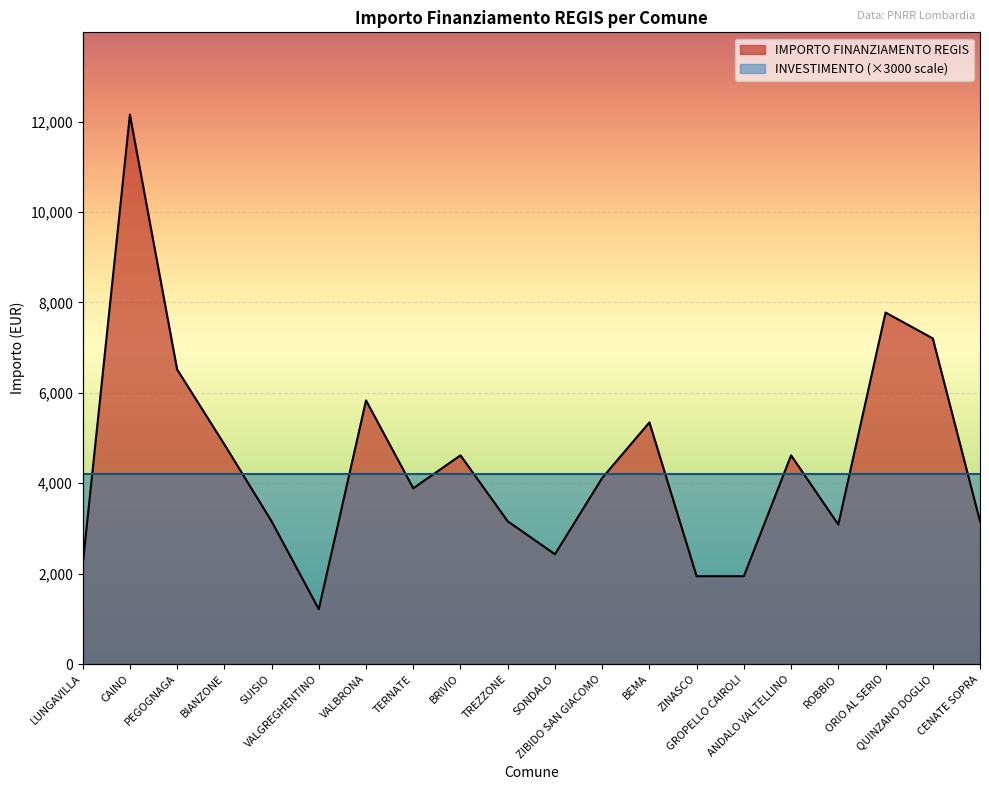

Where is the data nearest to the value 6682?

PEGOGNAGA